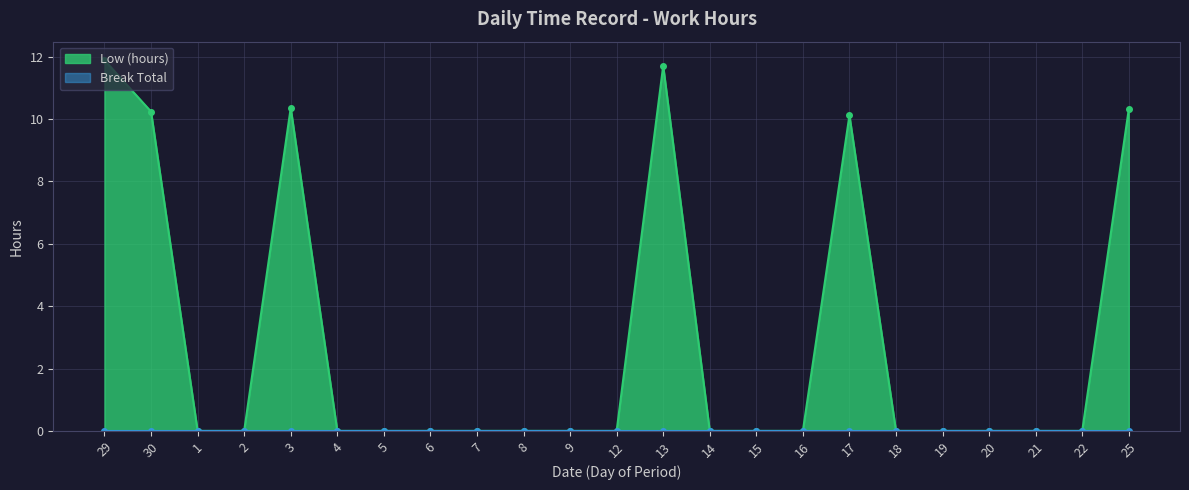

Rank the categories by value from lowest to highest.

1, 2, 4, 5, 6, 7, 8, 9, 12, 14, 15, 16, 18, 19, 20, 21, 22, 17, 30, 25, 3, 13, 29